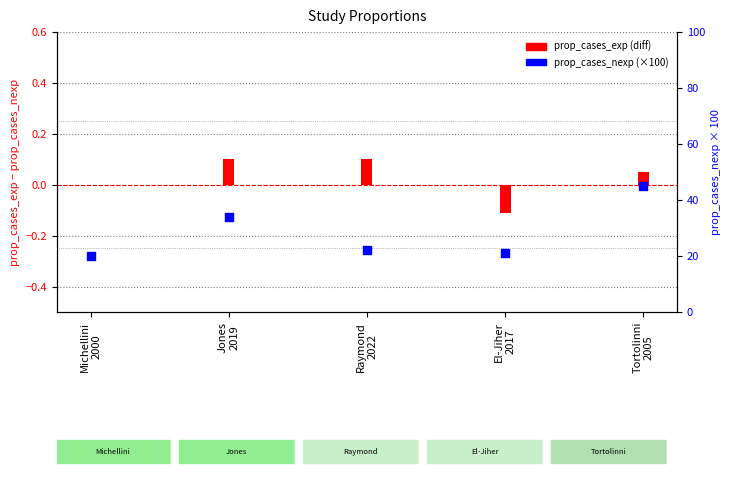

What are all the series names shown in the legend?

prop_cases_exp, prop_cases_nexp